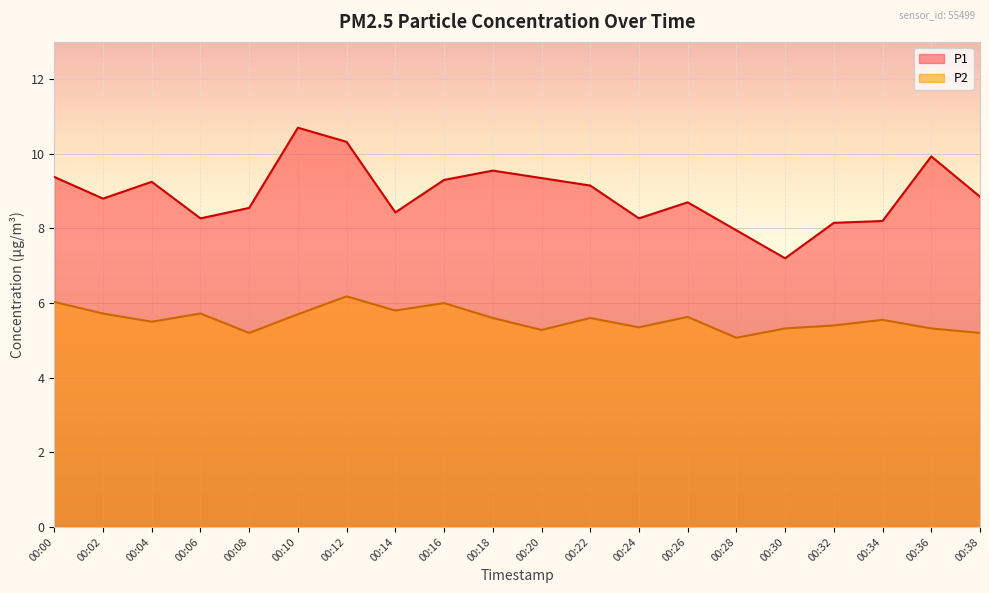

Count the number of data series in this chart.

2